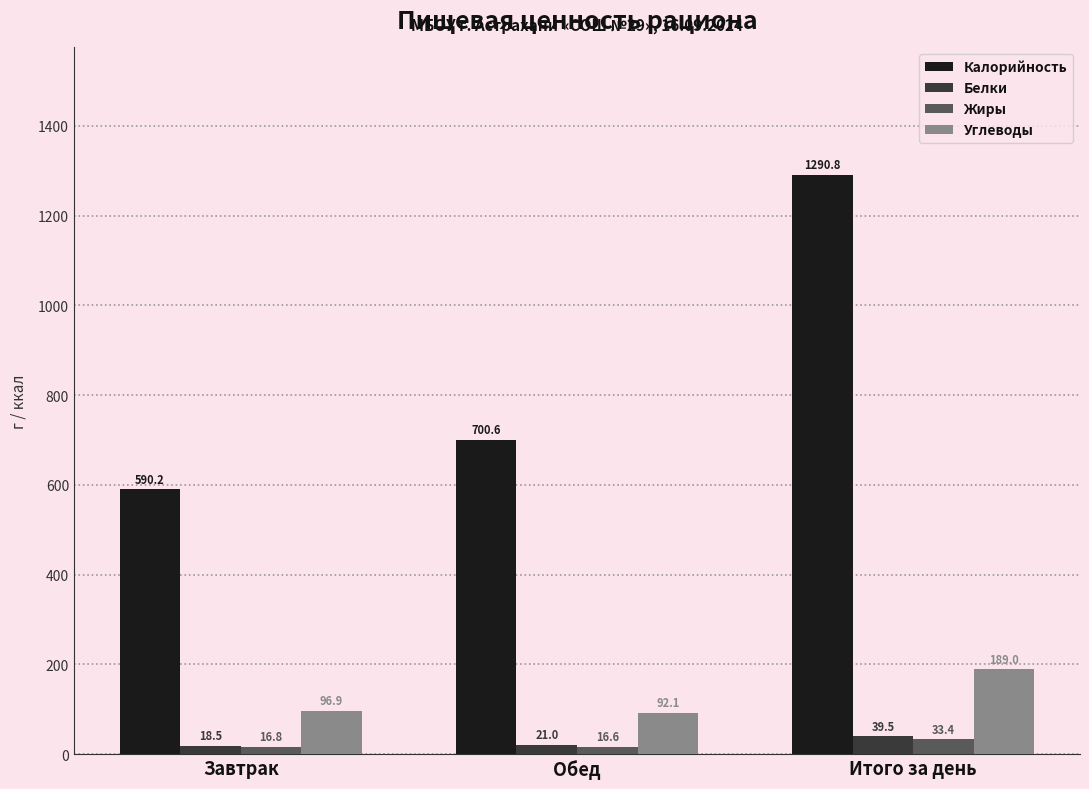

What is the difference between the maximum and minimum values in the Углеводы series?

96.9